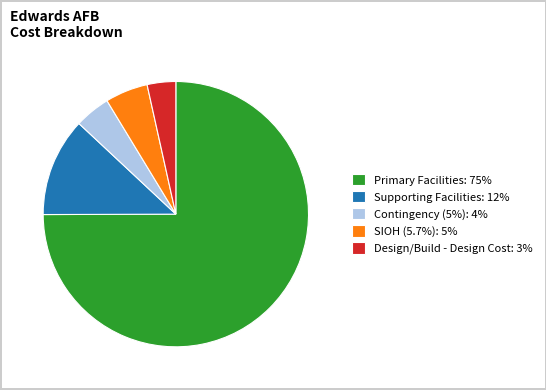

Does any single category account for the majority?

Yes